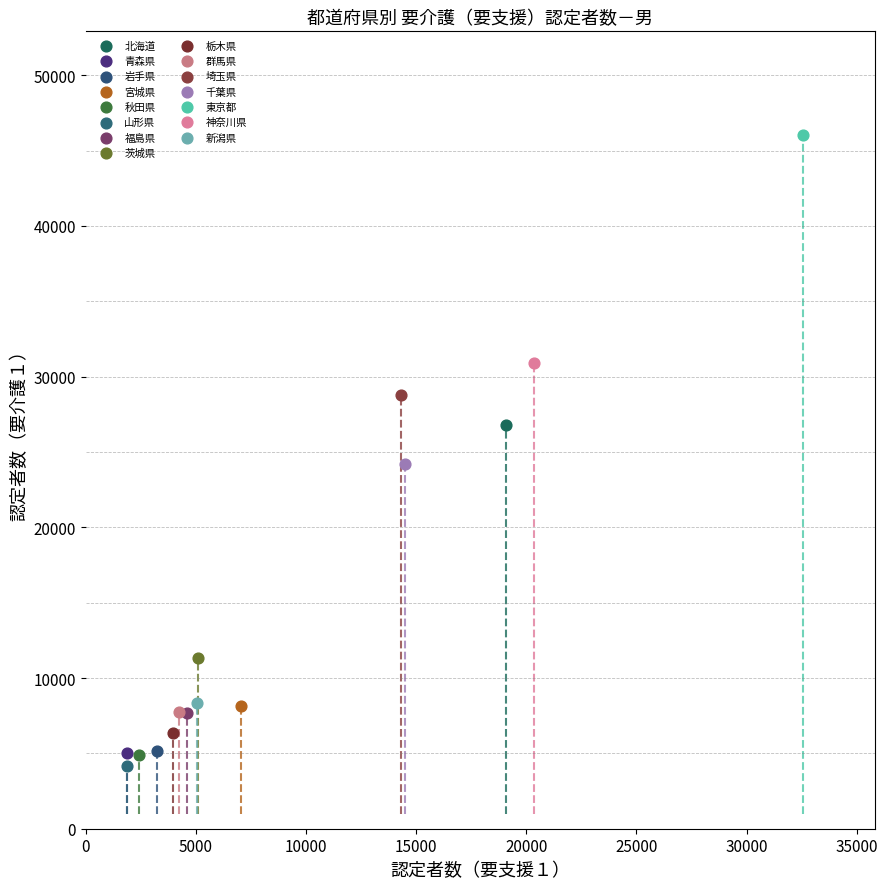

What are all the series names shown in the legend?

北海道, 青森県, 岩手県, 宮城県, 秋田県, 山形県, 福島県, 茨城県, 栃木県, 群馬県, 埼玉県, 千葉県, 東京都, 神奈川県, 新潟県